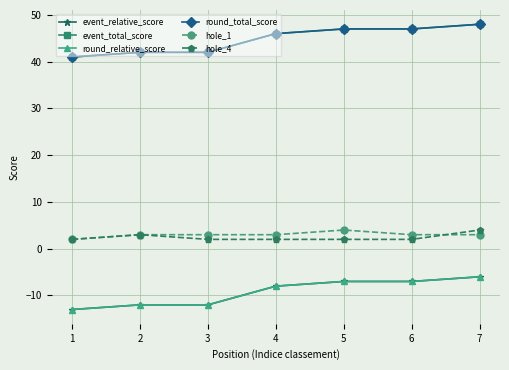

Rank the categories by event_total_score value from highest to lowest.

7, 5, 6, 4, 2, 3, 1